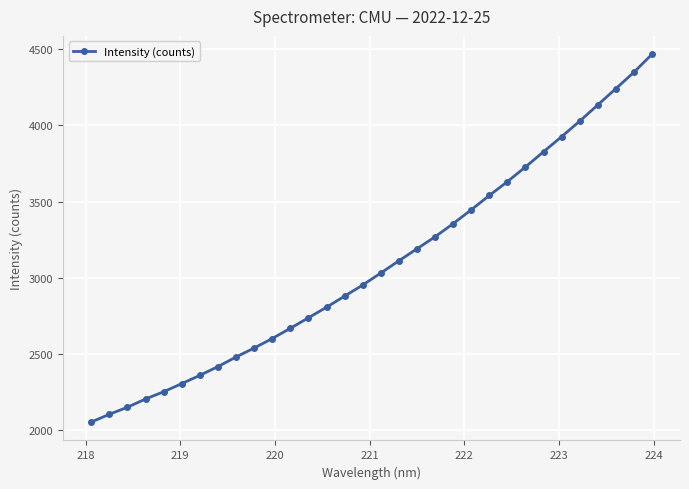

What is the minimum value shown in the chart?

2051.9